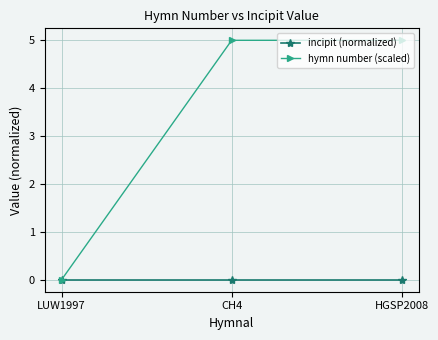

Which series has the widest spread of values?

hymn number (scaled)